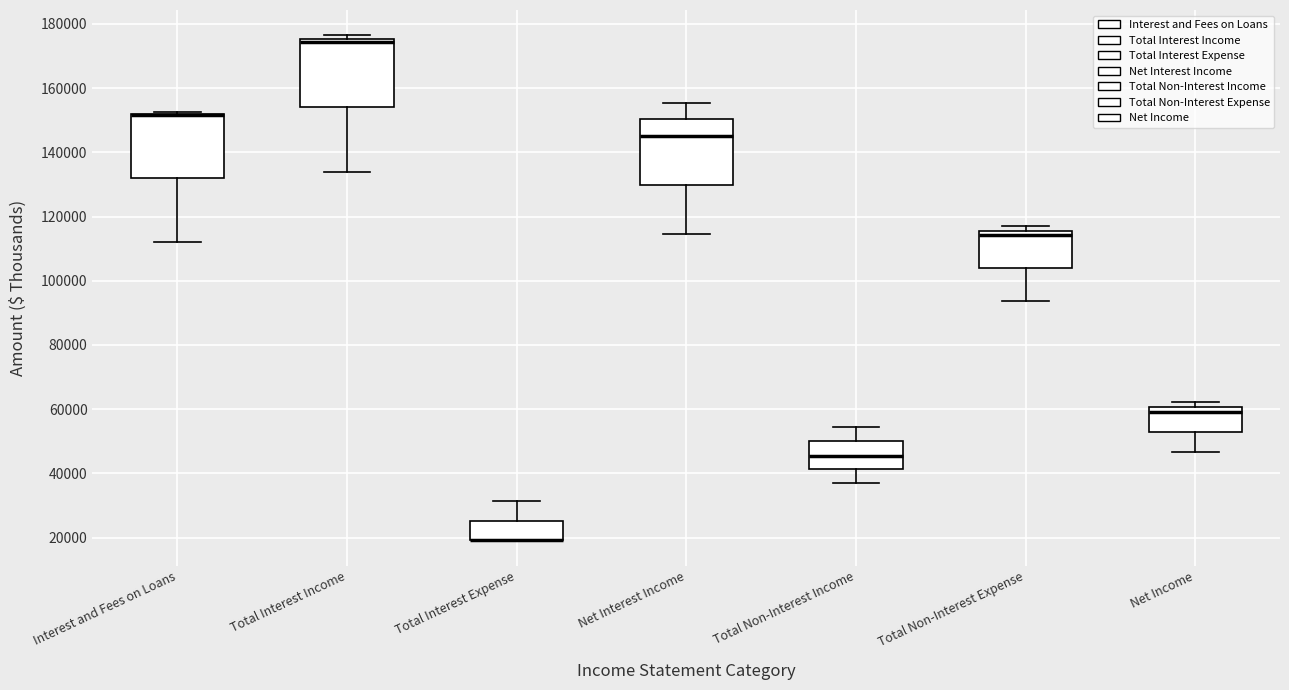

Reading left to right, read every box against the y-axis: the position of its median line, the range the box covers, and the ends of its whiskers. The values are not printed on the chart, so give them approximately, as read against the axis.

Interest and Fees on Loans: median 152000 (drawn on the box's upper edge), box 132000 to 152000, whiskers 112000 to 152000
Total Interest Income: median 174000, box 154000 to 176000, whiskers 134000 to 176000 (just above the box's upper edge)
Total Interest Expense: median 20000 (drawn on the box's lower edge), box 20000 to 26000, whiskers 20000 to 32000
Net Interest Income: median 146000, box 130000 to 150000, whiskers 114000 to 156000
Total Non-Interest Income: median 46000, box 42000 to 50000, whiskers 38000 to 54000
Total Non-Interest Expense: median 114000, box 104000 to 116000, whiskers 94000 to 118000
Net Income: median 60000 (just below the box's upper edge), box 52000 to 60000, whiskers 46000 to 62000